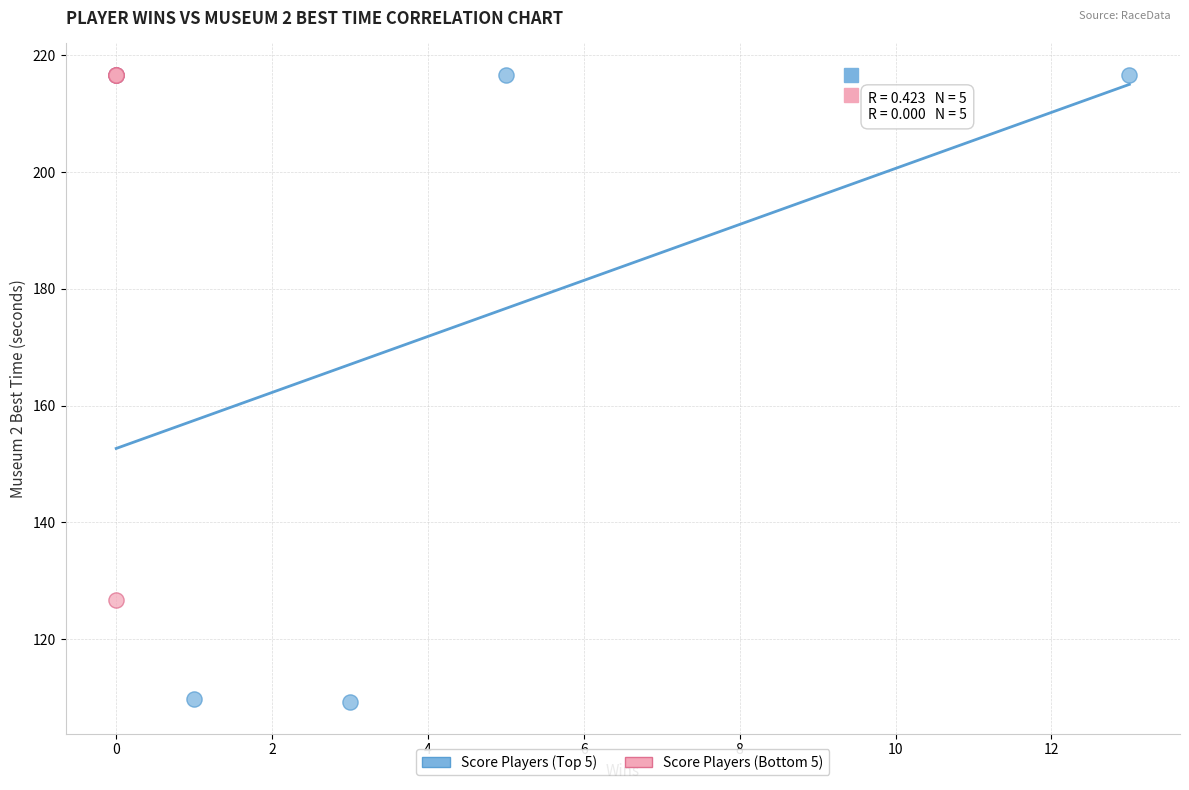

Which series reaches the minimum Y coordinate?

Score Players (Top 5)